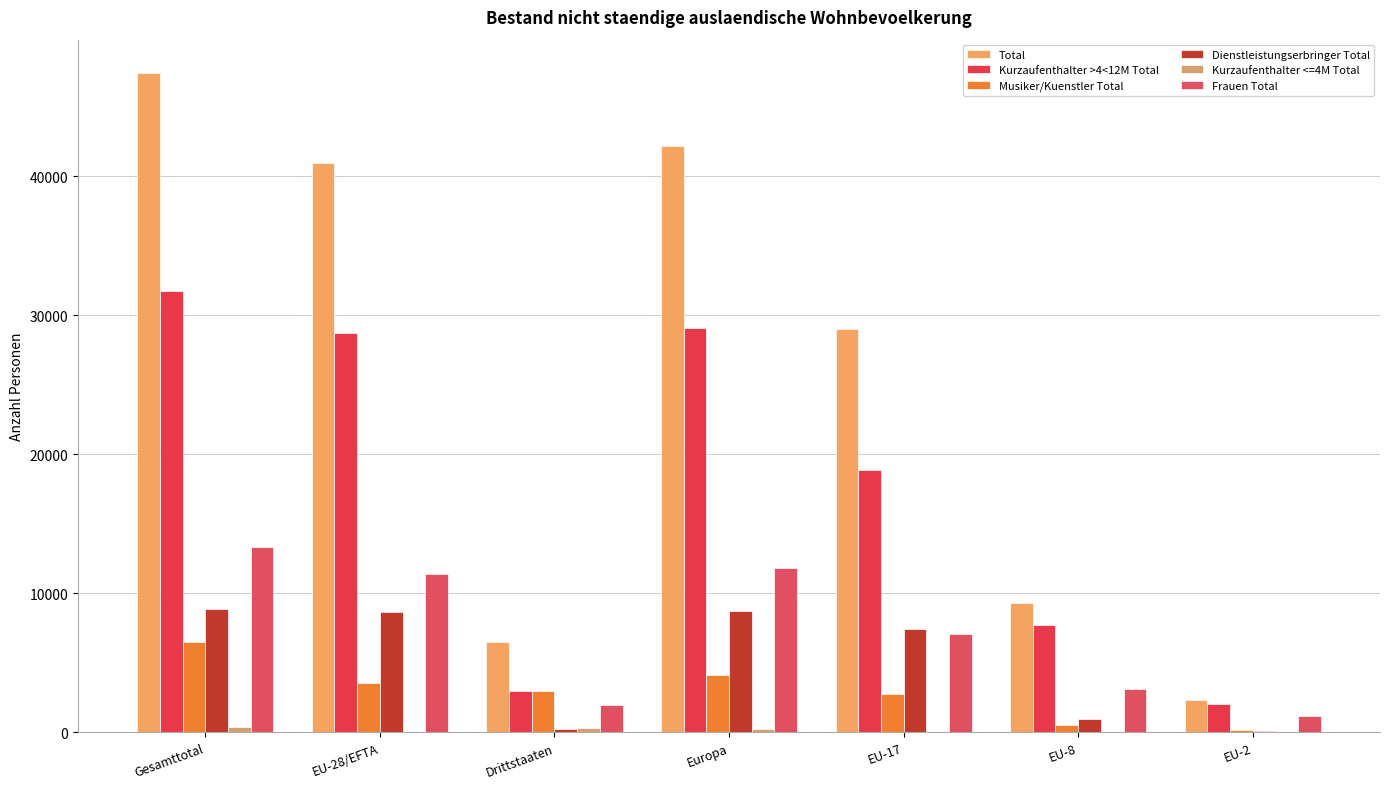

What is the average value of the Musiker/Kuenstler Total series?

2948